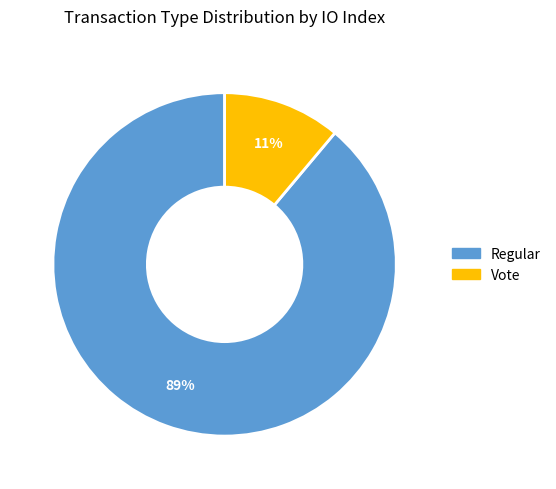

Combined, do Regular and Vote account for over 50%?

Yes